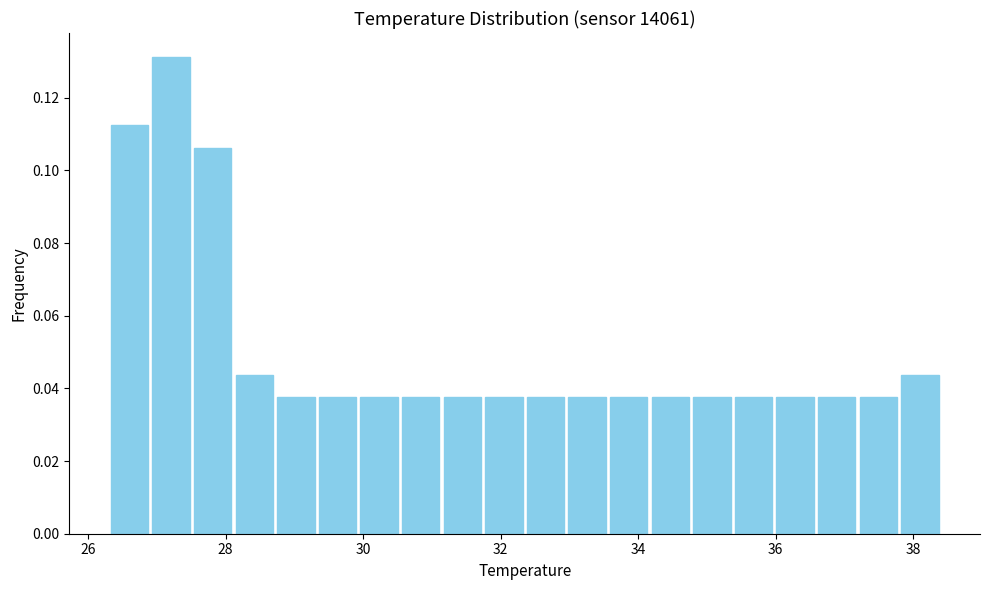

Around what value on the x-axis is the tallest bar? Give the approximate position of its centre, as read against the axis.

27.2